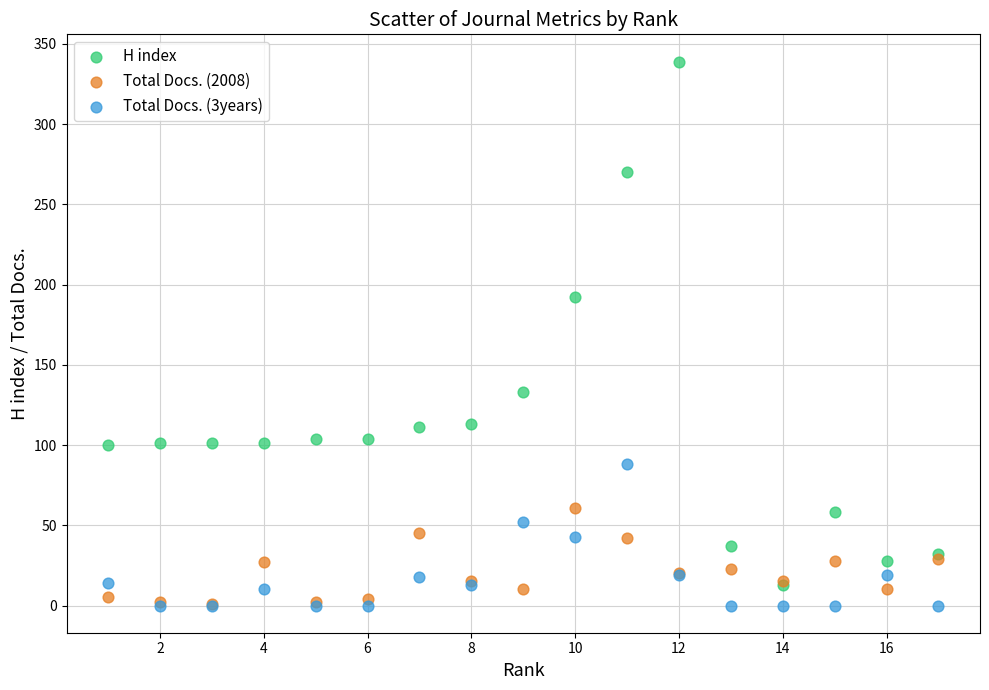

Which series contains the highest Y value?

H index